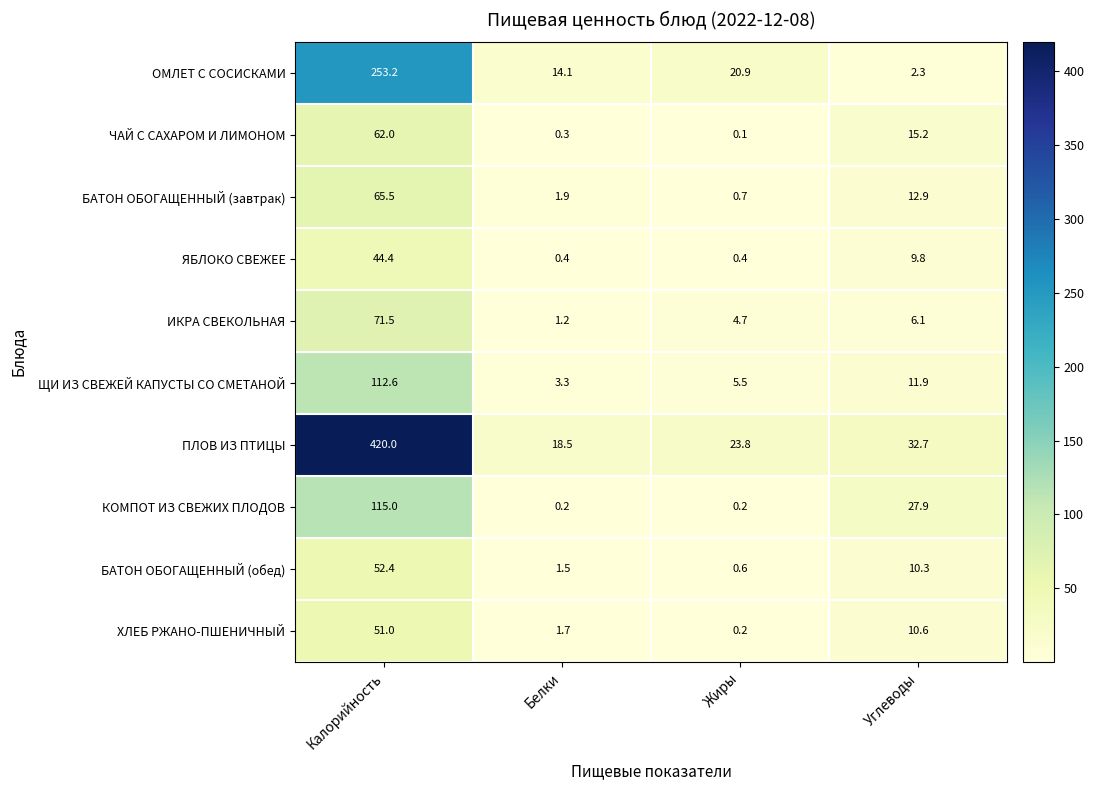

What is the spread (max minus min) of values at Калорийность?

375.6